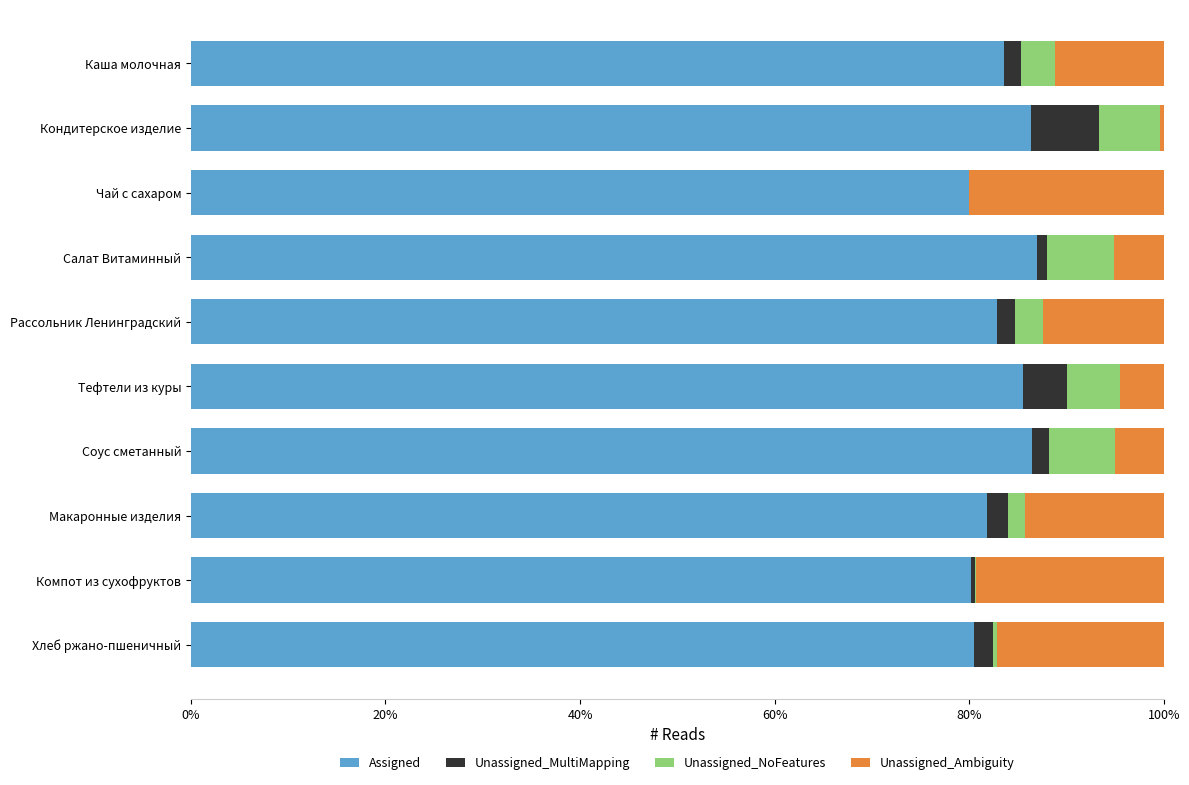

True or false: Assigned has a value of 80.5 at Хлеб ржано-пшеничный.

True